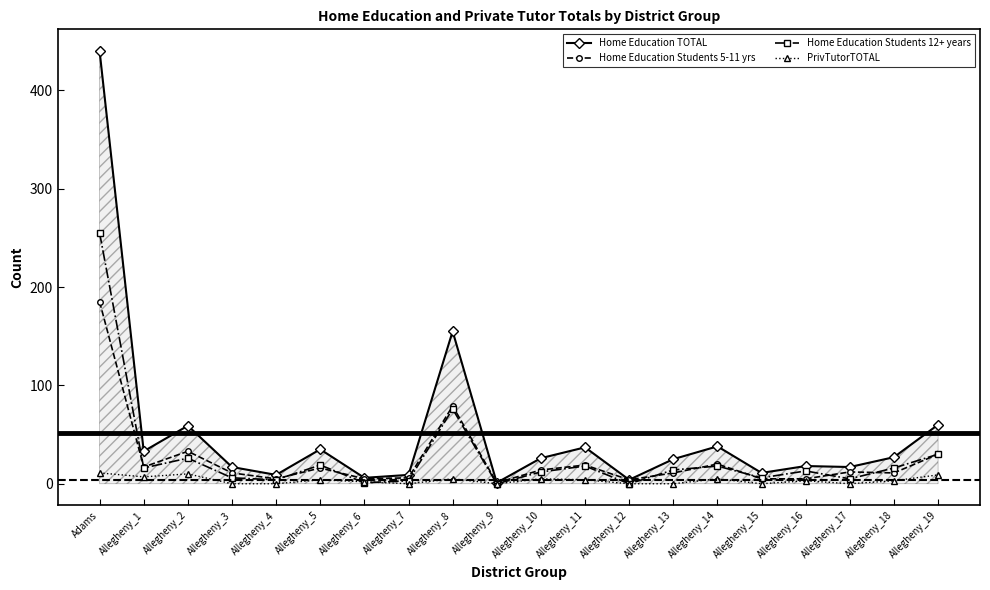

Which series has the largest total across all categories?

Home Education TOTAL